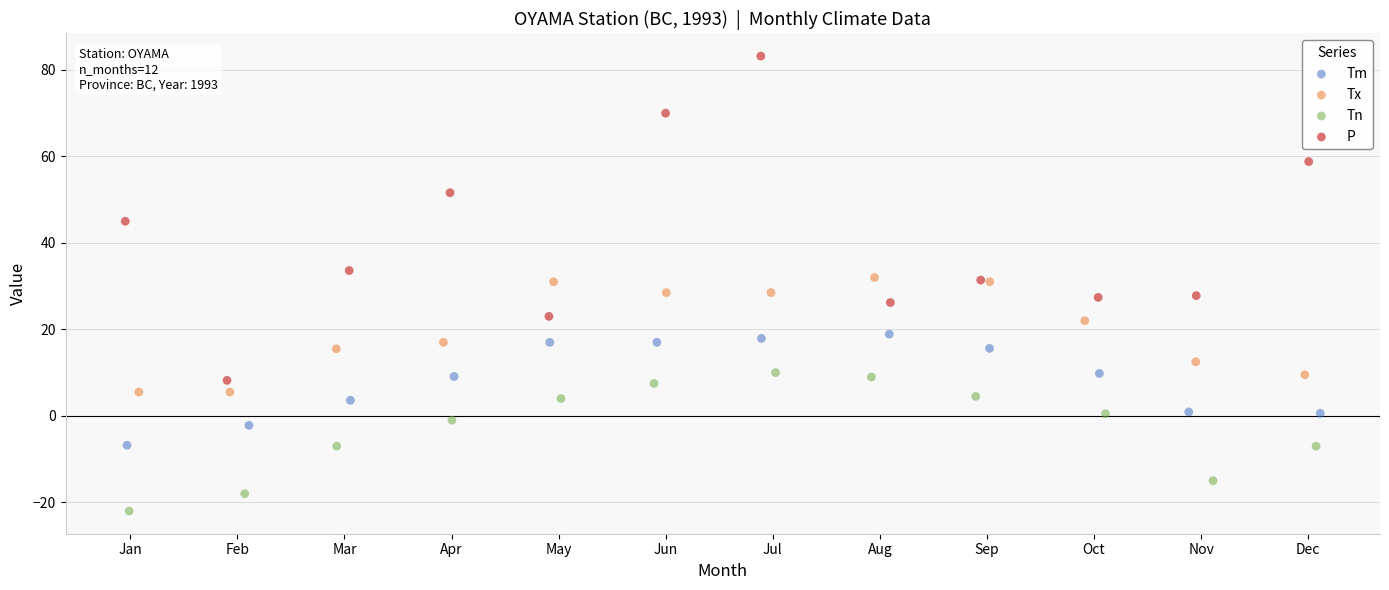

Which series reaches the maximum Y coordinate?

P